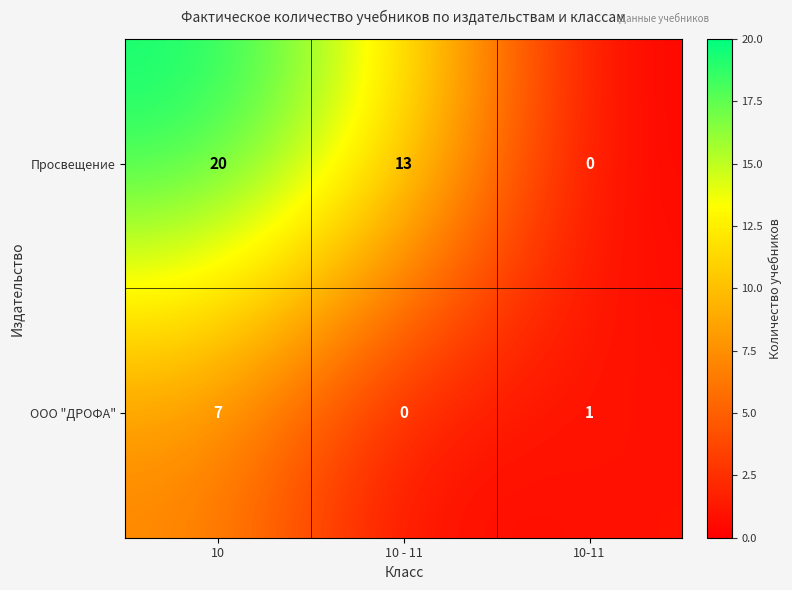

How many data points does each series have?

3